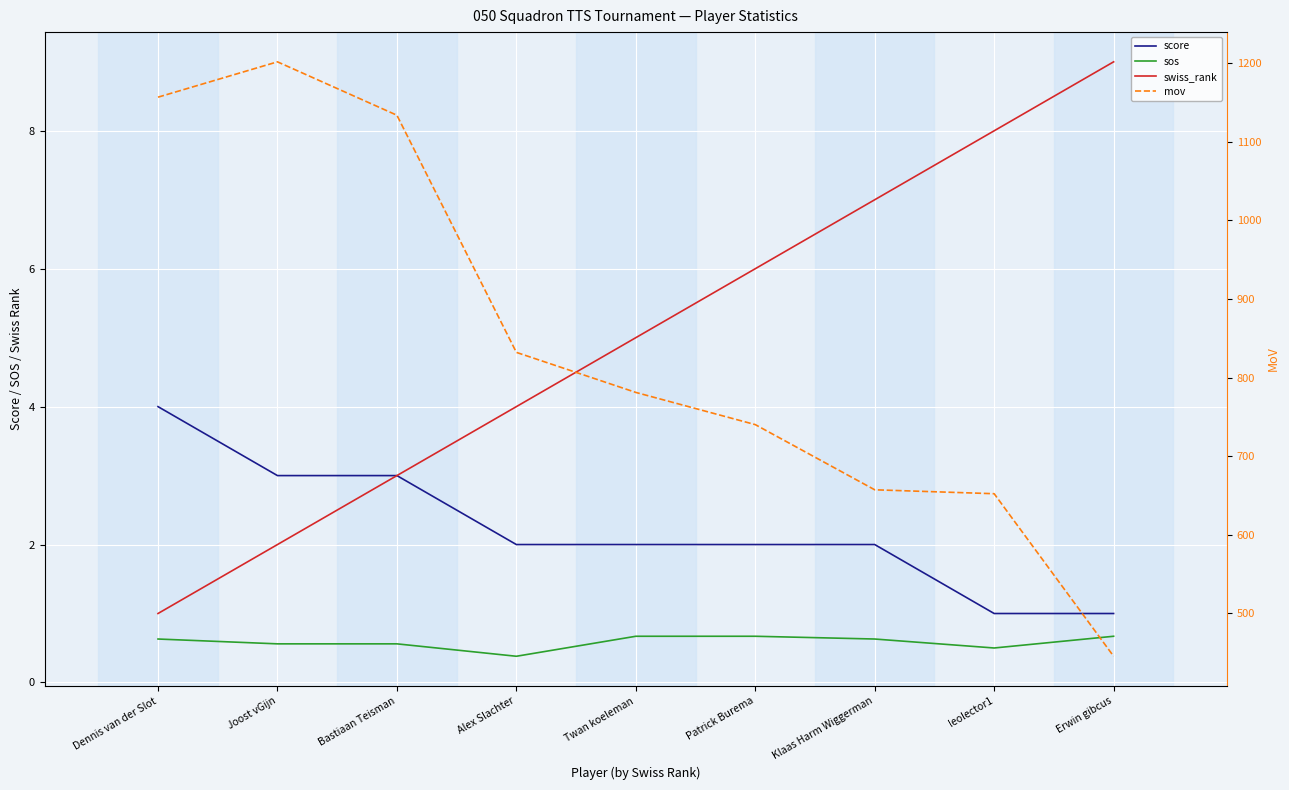

Which series has the widest spread of values?

mov